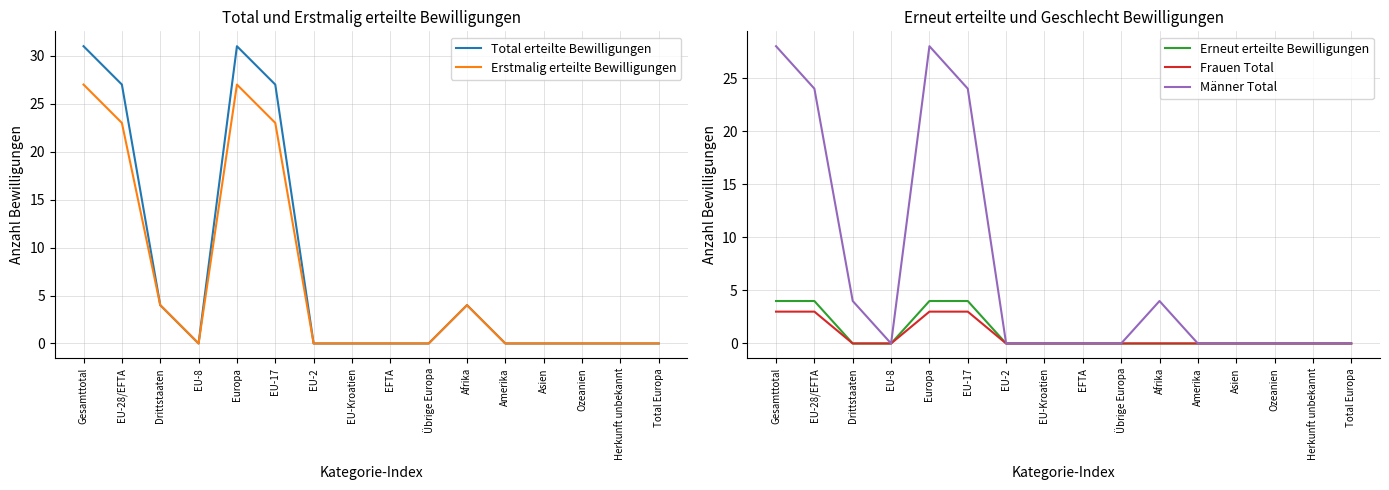

Does the chart have visible grid lines?

Yes